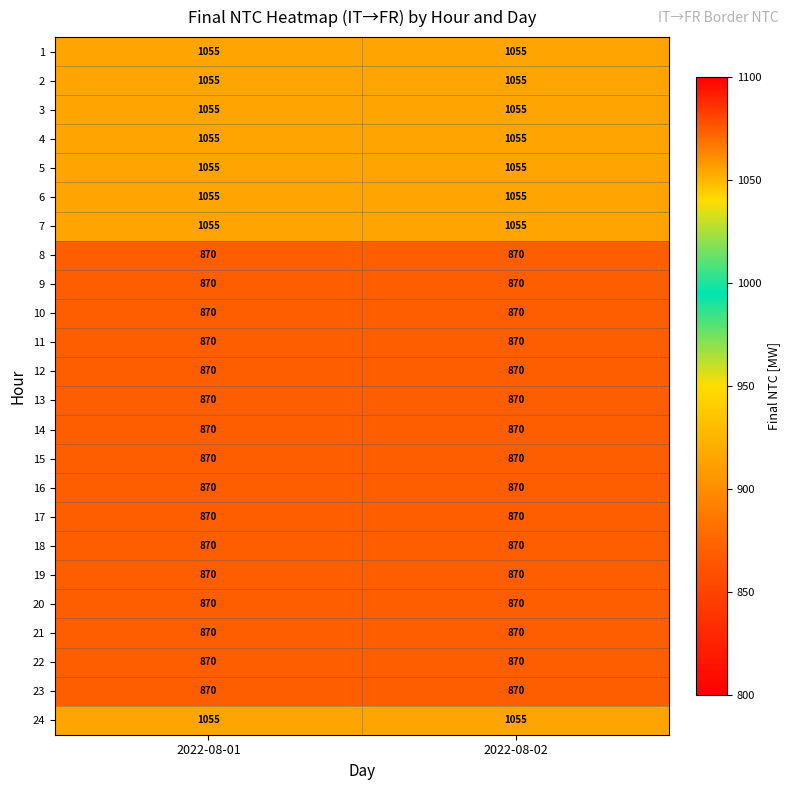

What is the total value across all series at 2022-08-01?

22360